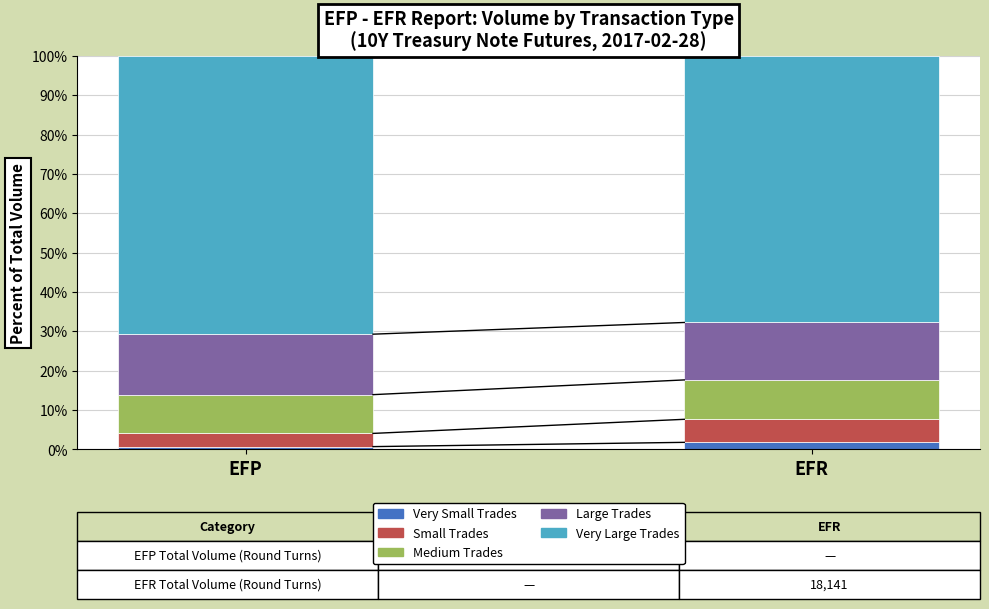

At EFR, list the series in order from largest to smallest.

Very Large Trades, Large Trades, Medium Trades, Small Trades, Very Small Trades